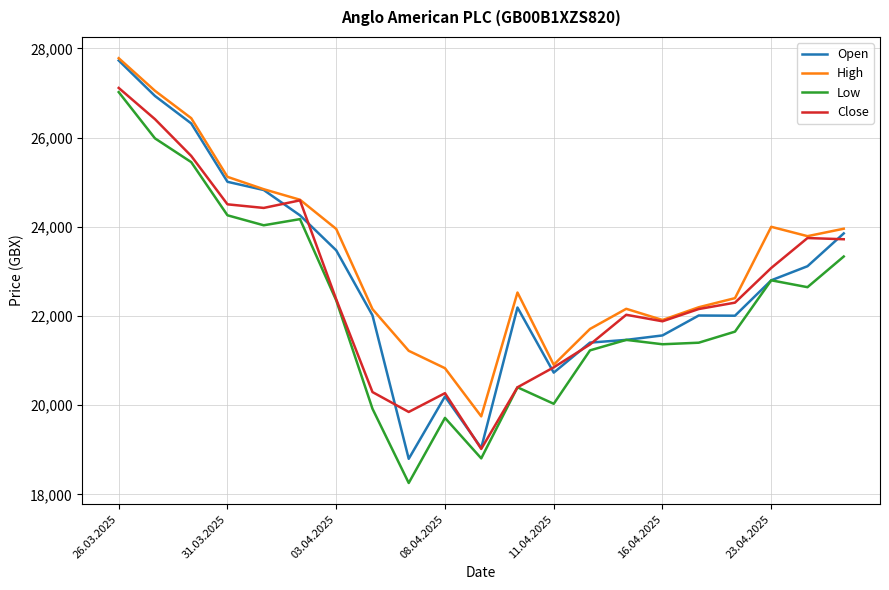

True or false: Close has more than 0 points higher than both neighbors.

True